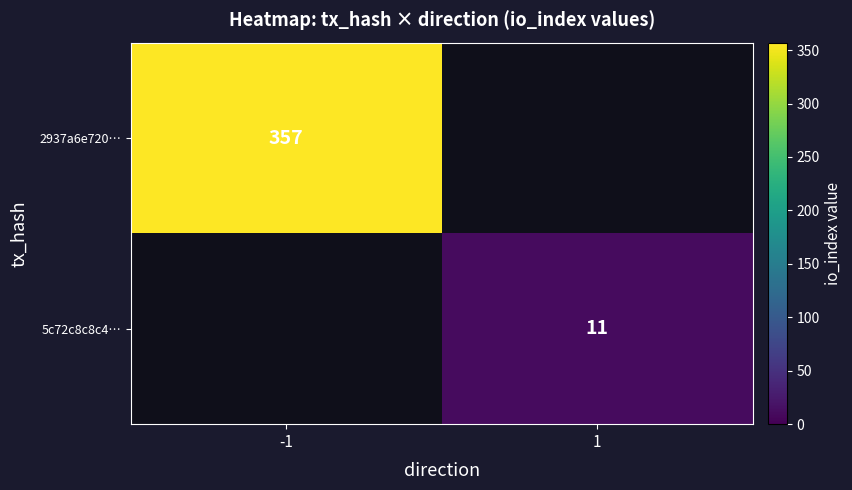

True or false: 2937a6e720… has a value of 203.8 at -1.

False